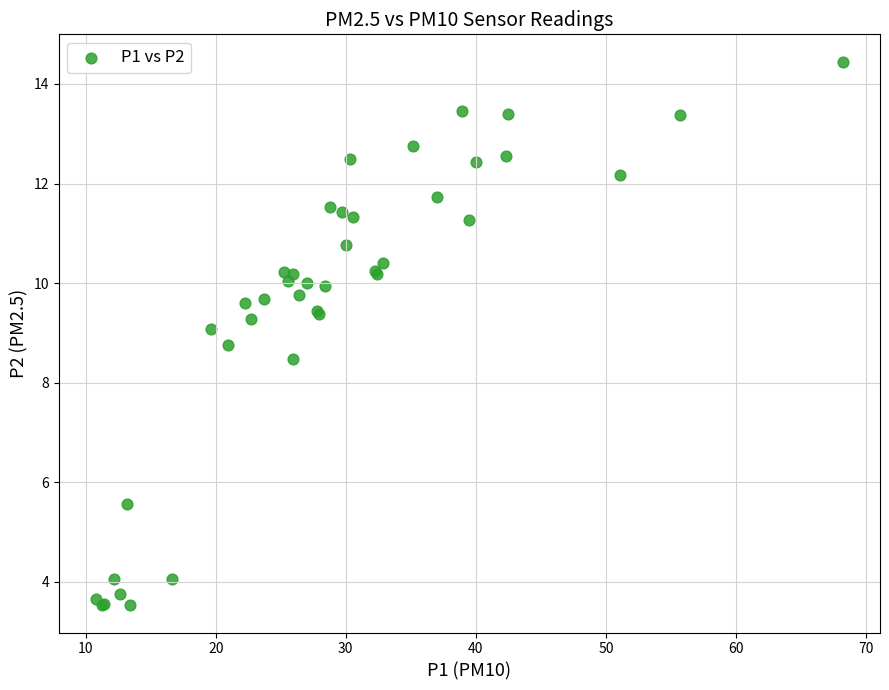

What Y value in the scatter plot is closest to 8?

8.5